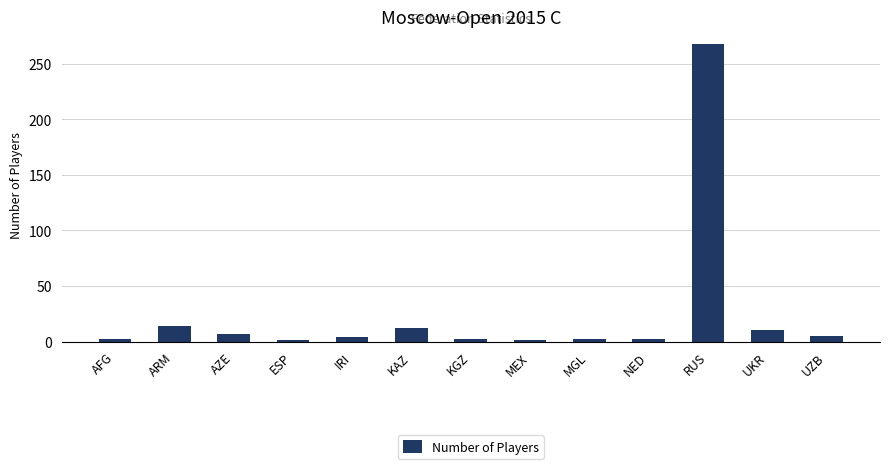

Which category has the highest value across all series?

RUS